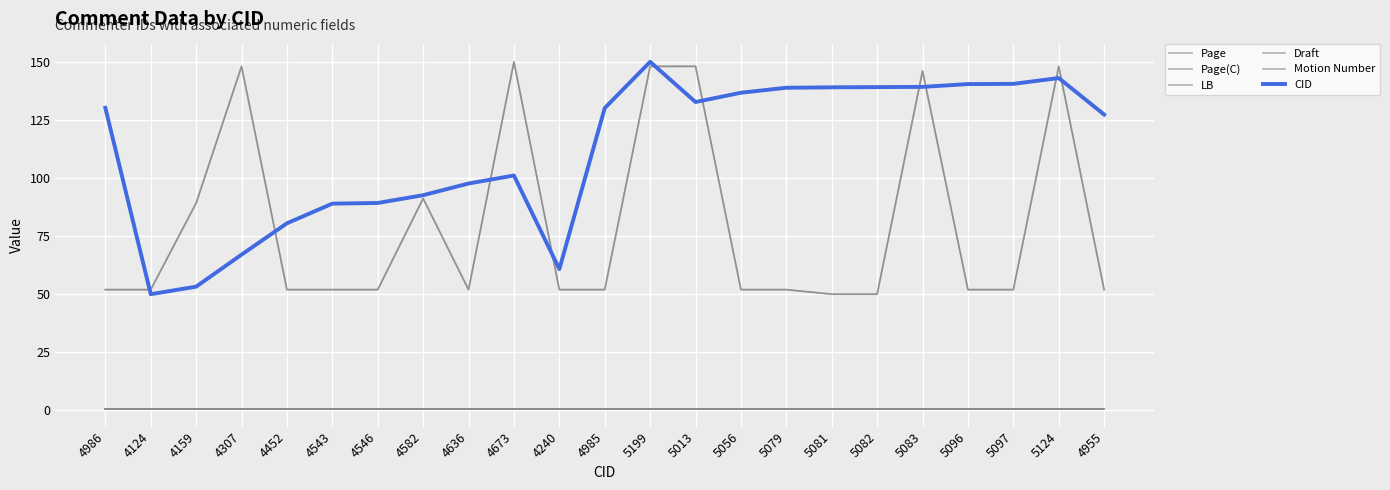

Is this an area chart (filled region under the line)?

No